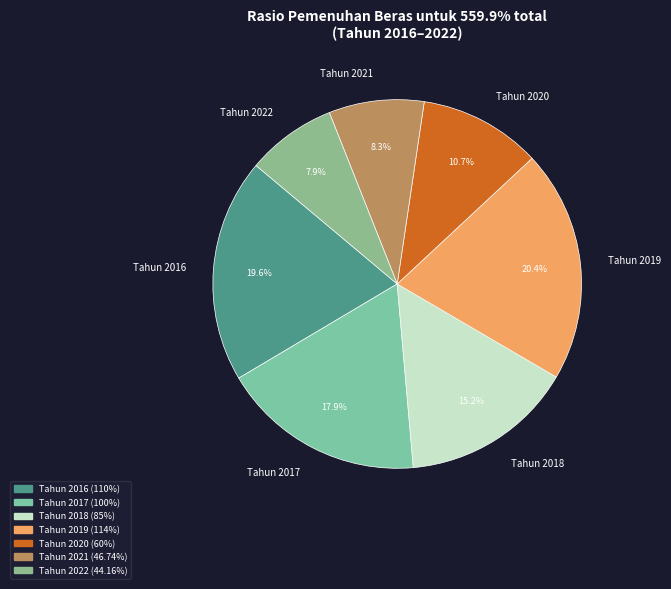

What percentage is the Tahun 2019 slice, to the nearest percent?

20%